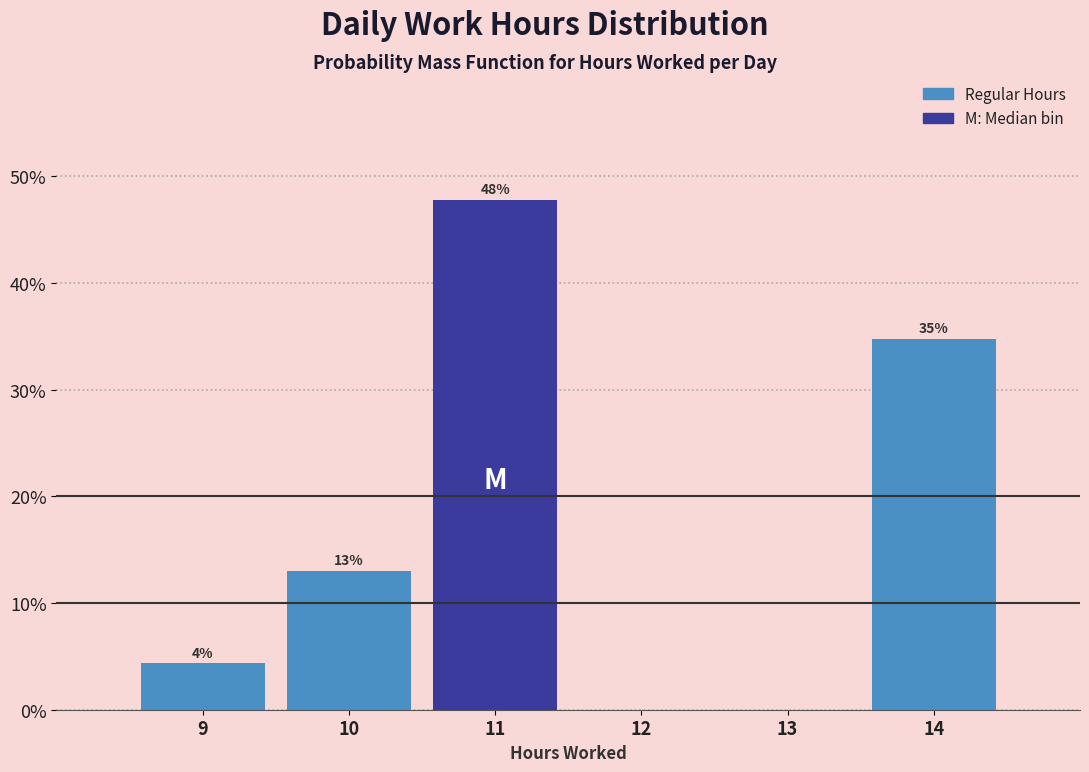

Which range on the x-axis has the tallest bar?

10.5 to 11.5